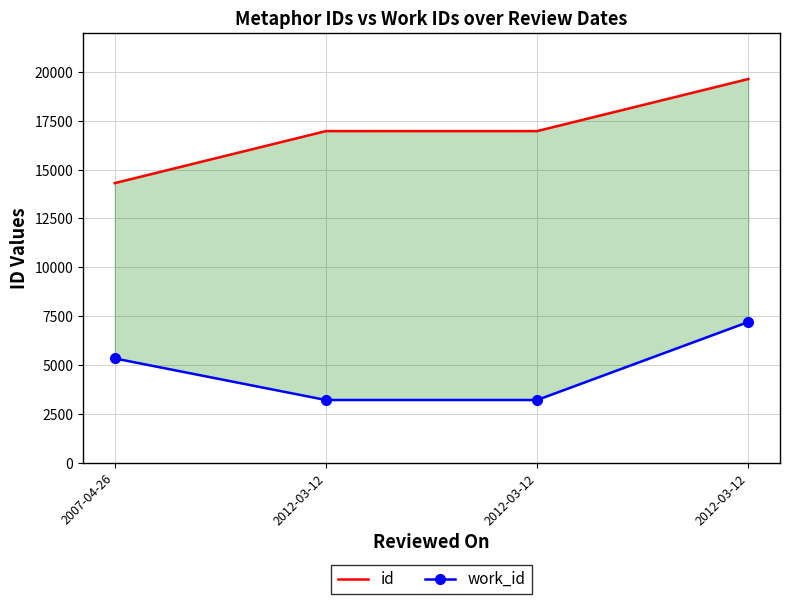

What is the highest value of the work_id series?

7201